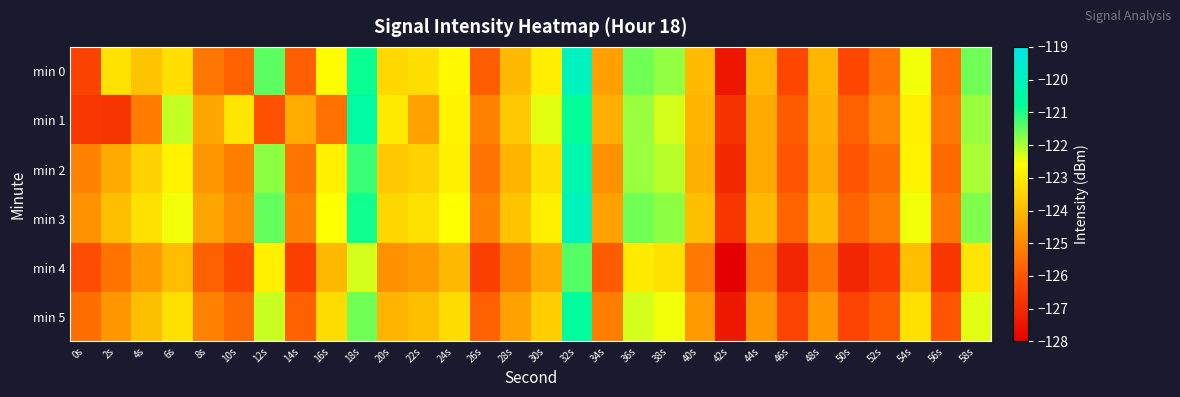

Reading right to left, transcribe all the data shown in this chart.

min 0: 58s=-121.6	56s=-125.6	54s=-122.5	52s=-125.4	50s=-126.3	48s=-124.0	46s=-126.3	44s=-124.1	42s=-127.4	40s=-124.0	38s=-121.8	36s=-121.6	34s=-124.5	32s=-119.9	30s=-122.9	28s=-124.0	26s=-125.9	24s=-122.7	22s=-123.2	20s=-123.4	18s=-120.9	16s=-122.6	14s=-125.8	12s=-121.5	10s=-125.8	8s=-125.3	6s=-123.2	4s=-123.8	2s=-123.2	0s=-126.4
min 1: 58s=-121.9	56s=-125.3	54s=-122.9	52s=-125.0	50s=-125.8	48s=-124.2	46s=-125.9	44s=-124.3	42s=-126.8	40s=-124.1	38s=-122.3	36s=-121.9	34s=-124.2	32s=-120.8	30s=-122.4	28s=-123.7	26s=-125.1	24s=-122.8	22s=-124.5	20s=-123.0	18s=-120.5	16s=-125.5	14s=-124.3	12s=-126.1	10s=-123.1	8s=-124.4	6s=-122.2	4s=-125.2	2s=-126.7	0s=-126.7
min 2: 58s=-122.0	56s=-125.6	54s=-122.8	52s=-125.5	50s=-126.0	48s=-124.3	46s=-126.0	44s=-124.3	42s=-127.0	40s=-124.2	38s=-122.1	36s=-121.9	34s=-124.8	32s=-120.3	30s=-123.2	28s=-124.1	26s=-125.4	24s=-122.9	22s=-123.5	20s=-123.7	18s=-121.2	16s=-122.9	14s=-125.4	12s=-121.8	10s=-125.2	8s=-124.7	6s=-122.8	4s=-123.5	2s=-124.3	0s=-125.1
min 3: 58s=-121.7	56s=-125.3	54s=-122.5	52s=-125.2	50s=-125.7	48s=-124.0	46s=-125.7	44s=-124.0	42s=-126.7	40s=-123.9	38s=-121.8	36s=-121.6	34s=-124.5	32s=-120.0	30s=-122.9	28s=-123.8	26s=-125.1	24s=-122.6	22s=-123.2	20s=-123.4	18s=-120.9	16s=-122.6	14s=-125.1	12s=-121.5	10s=-124.9	8s=-124.4	6s=-122.5	4s=-123.2	2s=-123.9	0s=-124.8
min 4: 58s=-123.1	56s=-126.7	54s=-123.9	52s=-126.6	50s=-127.1	48s=-125.4	46s=-127.1	44s=-125.4	42s=-128.1	40s=-125.3	38s=-123.2	36s=-123.0	34s=-125.9	32s=-121.4	30s=-124.3	28s=-125.2	26s=-126.5	24s=-124.0	22s=-124.6	20s=-124.8	18s=-122.3	16s=-124.0	14s=-126.5	12s=-122.9	10s=-126.3	8s=-125.8	6s=-123.9	4s=-124.6	2s=-125.4	0s=-126.2
min 5: 58s=-122.4	56s=-126.0	54s=-123.2	52s=-125.9	50s=-126.4	48s=-124.7	46s=-126.4	44s=-124.7	42s=-127.4	40s=-124.6	38s=-122.5	36s=-122.3	34s=-125.2	32s=-120.7	30s=-123.6	28s=-124.5	26s=-125.8	24s=-123.3	22s=-123.9	20s=-124.1	18s=-121.6	16s=-123.3	14s=-125.8	12s=-122.2	10s=-125.6	8s=-125.1	6s=-123.2	4s=-123.9	2s=-124.7	0s=-125.5